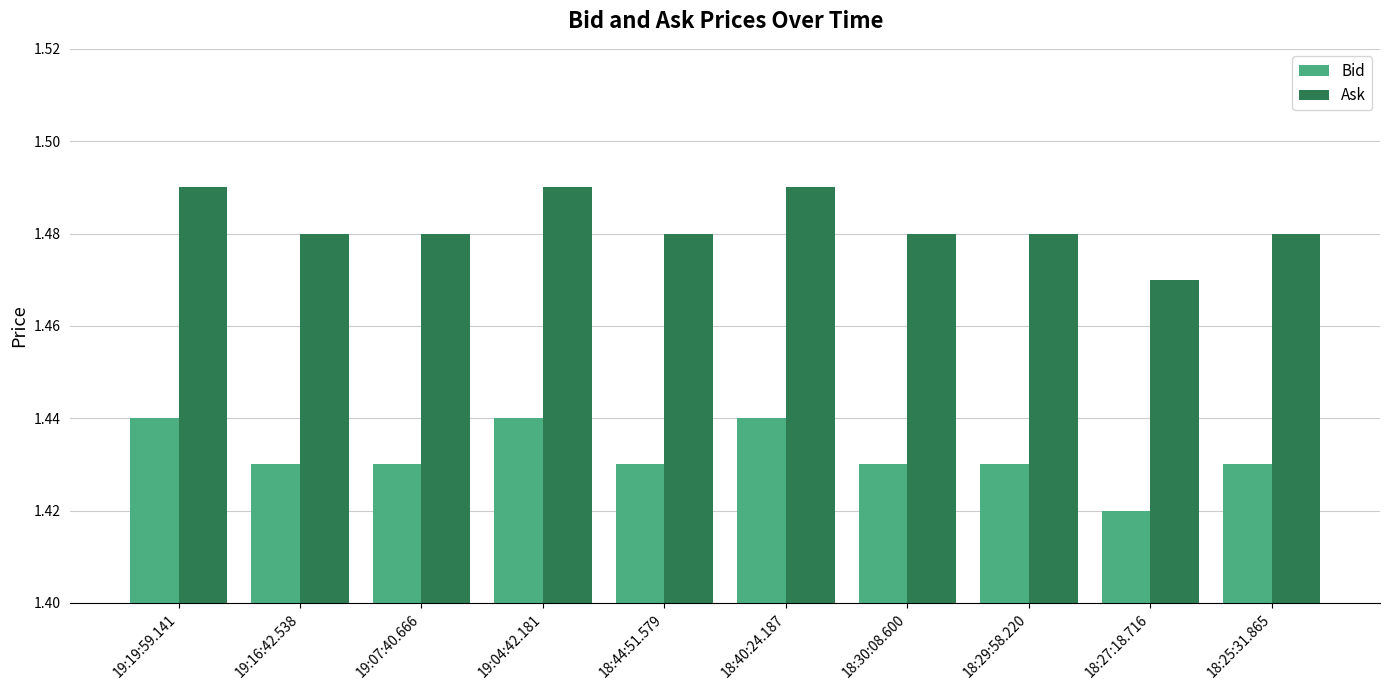

How many Ask values are between 1 and 2?

10